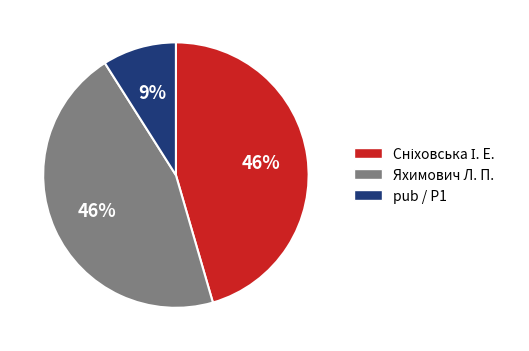

Is Яхимович the majority of the pie?

No